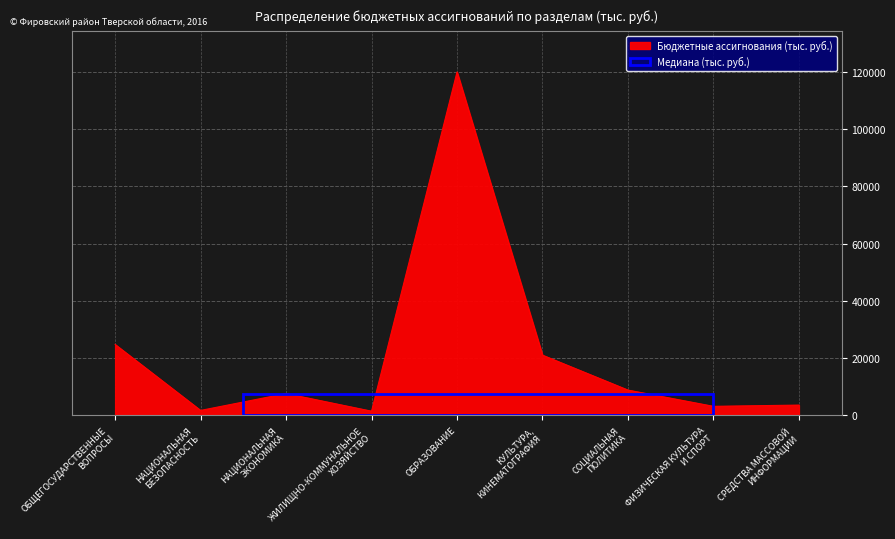

What position from the left is НАЦИОНАЛЬНАЯ
БЕЗОПАСНОСТЬ?

2